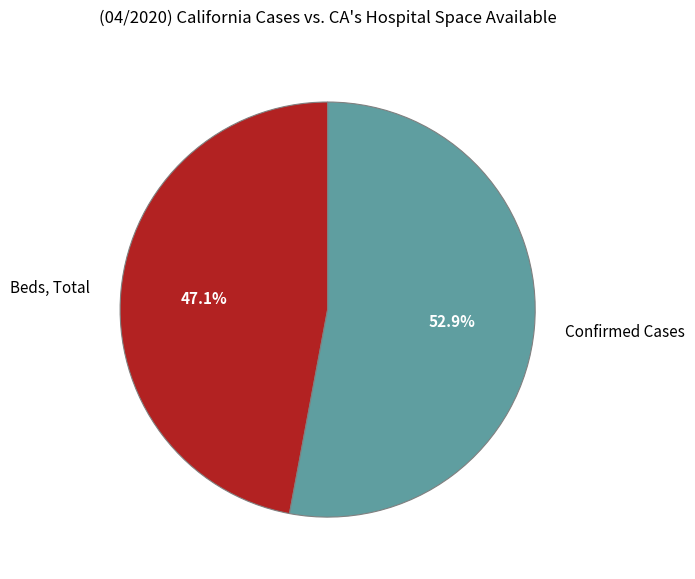

Count the number of slices in the pie.

2